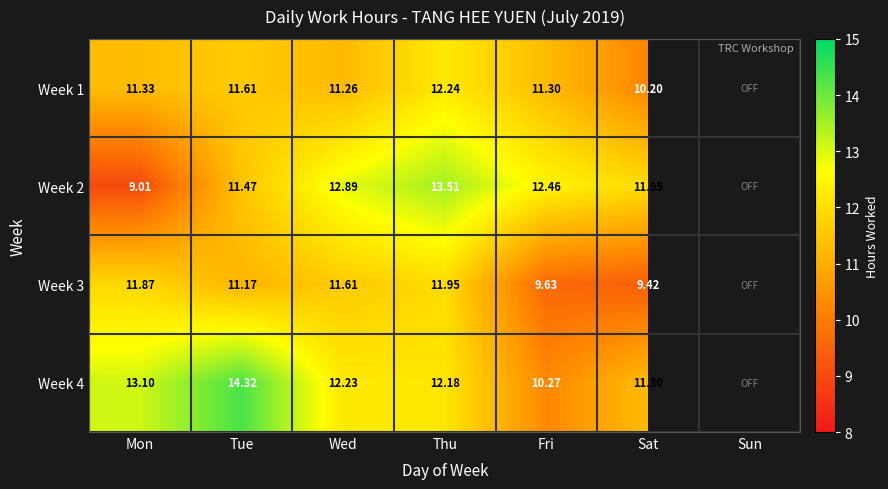

At which category does the chart reach its minimum across all series?

Sun